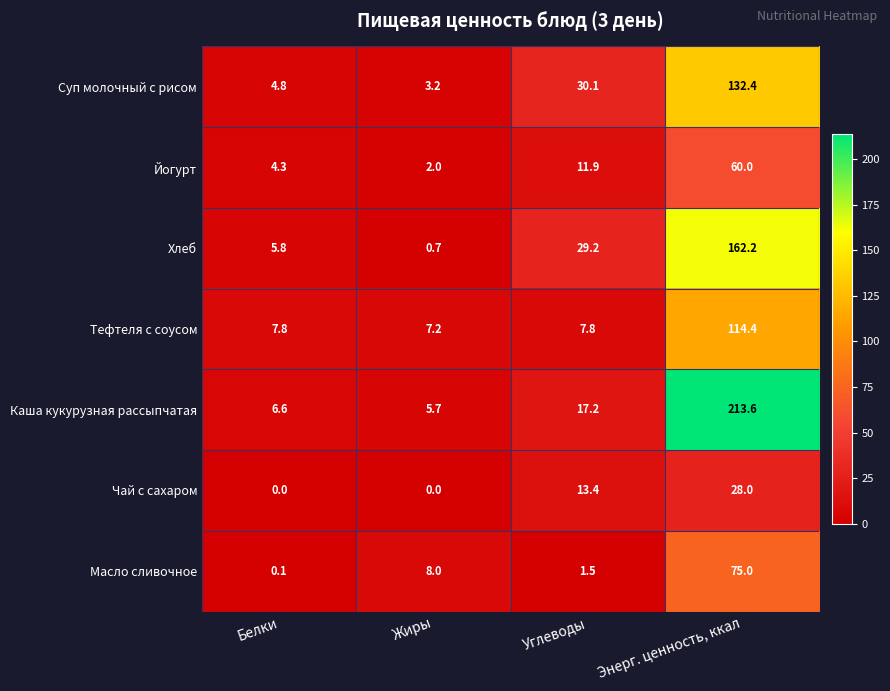

What is the sum of all Хлеб values?

197.9